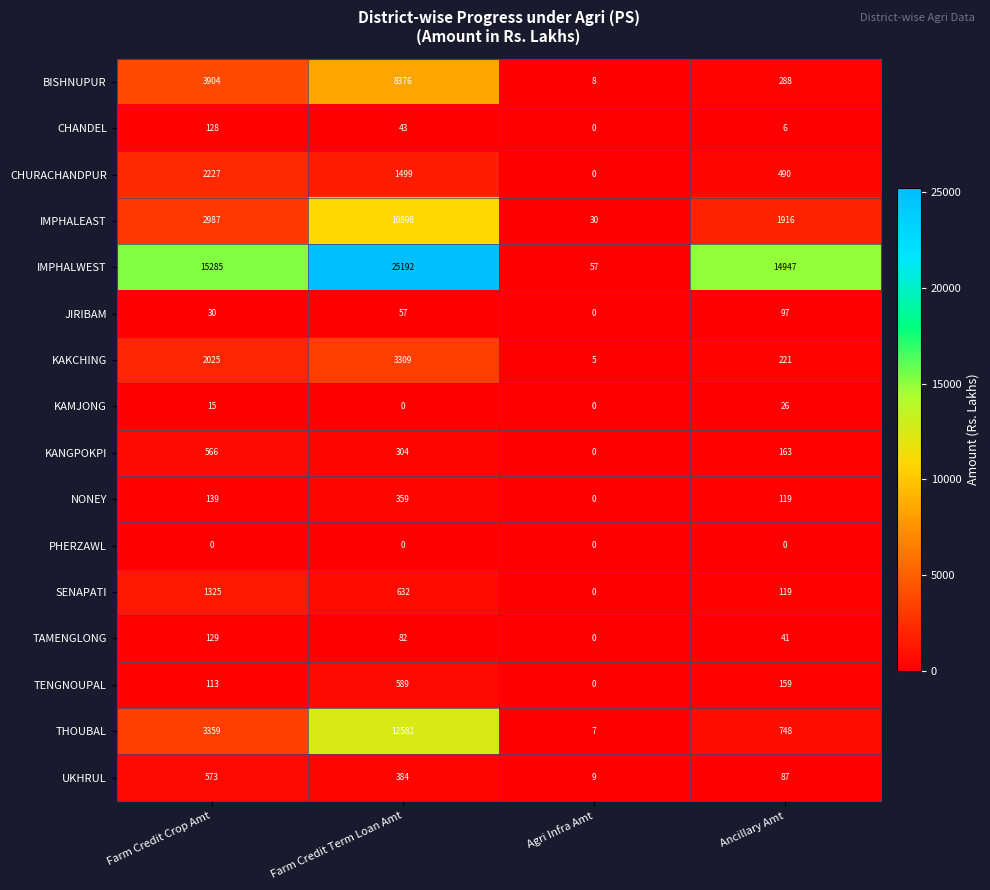

The CHURACHANDPUR series shows 2227 at Farm Credit Crop Amt. True or false?

True